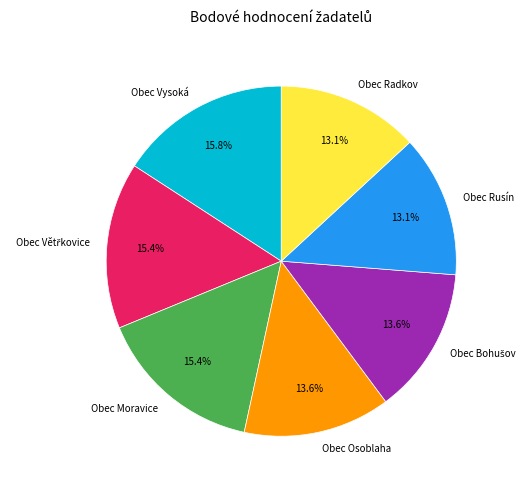

Is there a majority slice in this chart?

No